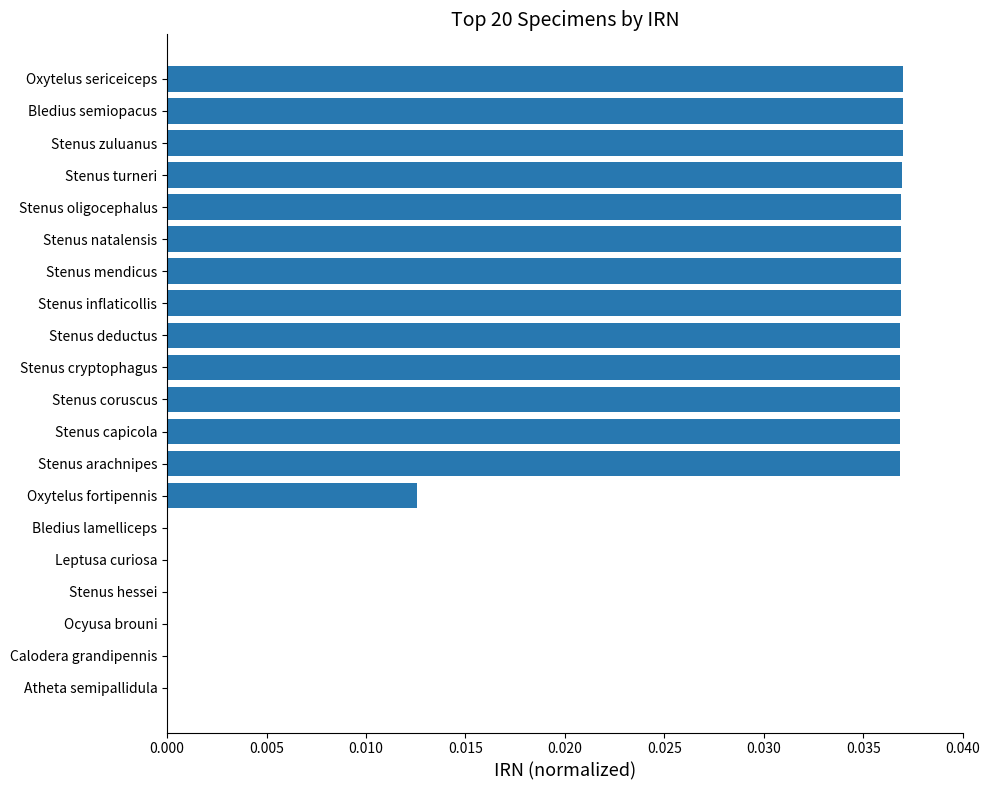

Count the number of categories in the chart.

20